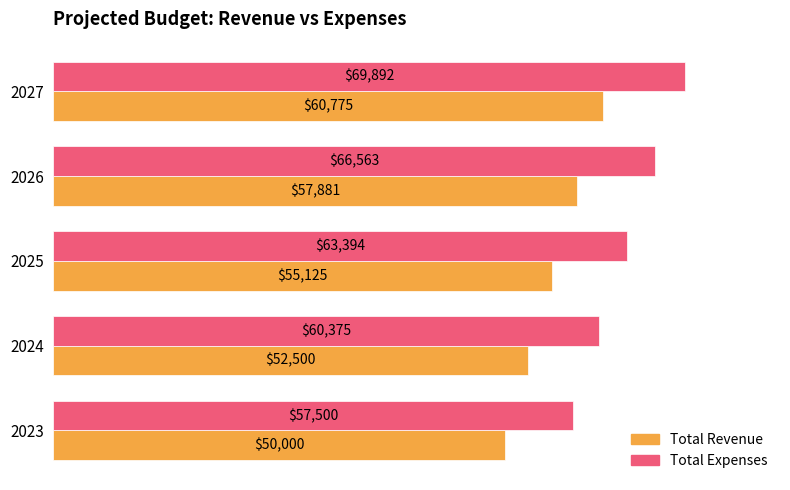

At 2024, list the series in order from largest to smallest.

Total Expenses, Total Revenue